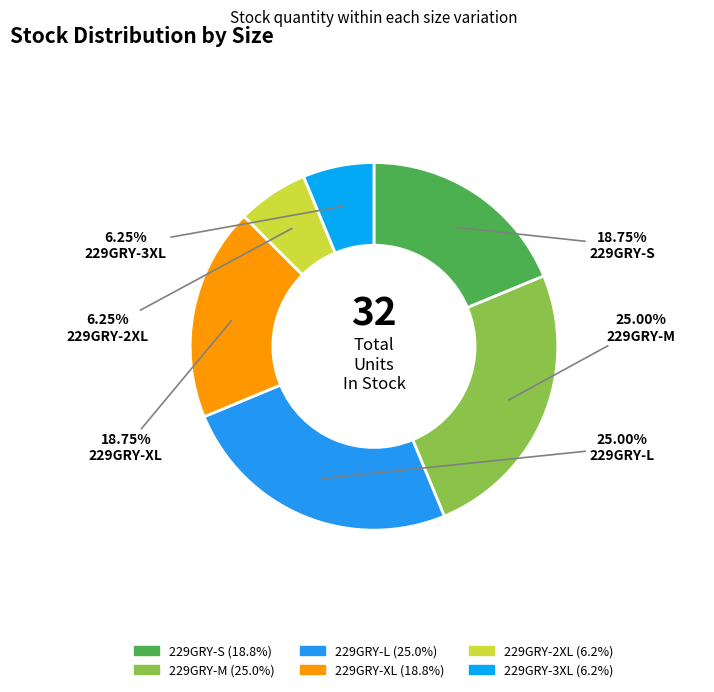

How many segments does this pie chart have?

6